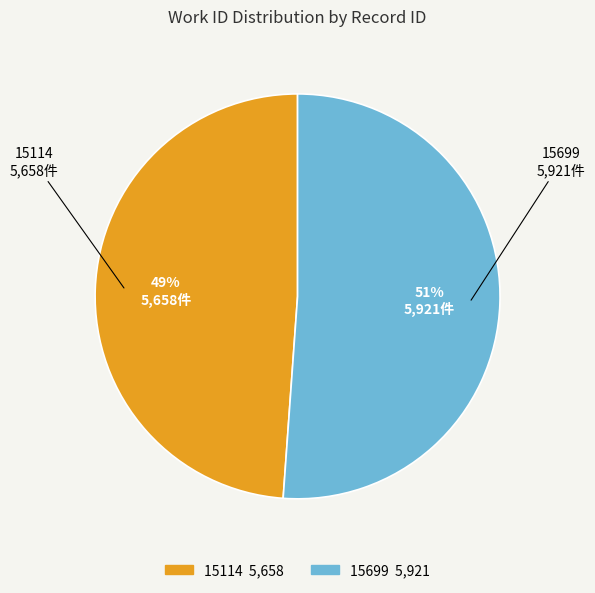

What is the ratio of the value at 15114 to the value at 15699?

1.0